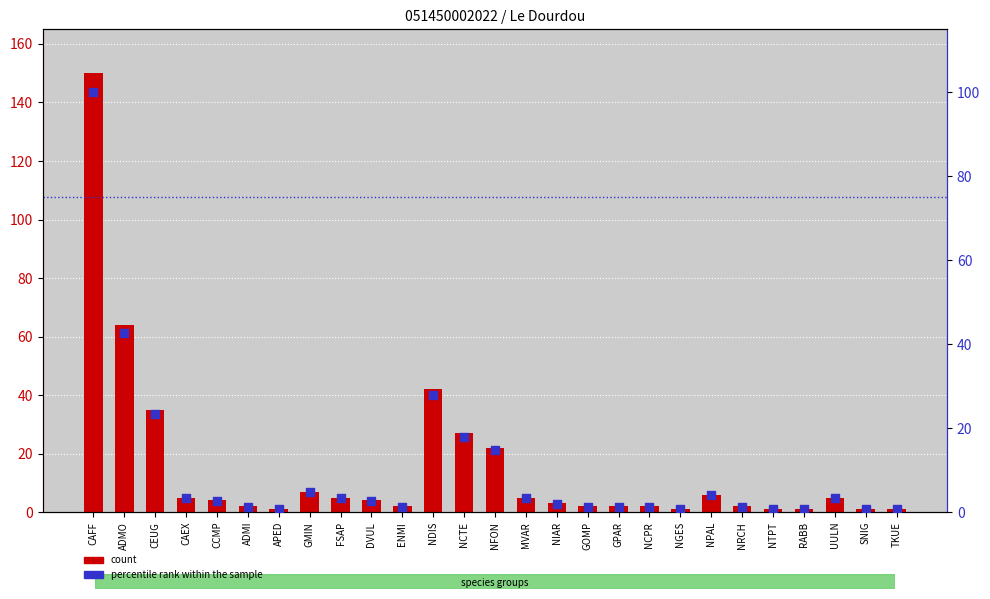

At which category is the sum across all series the highest?

CAFF